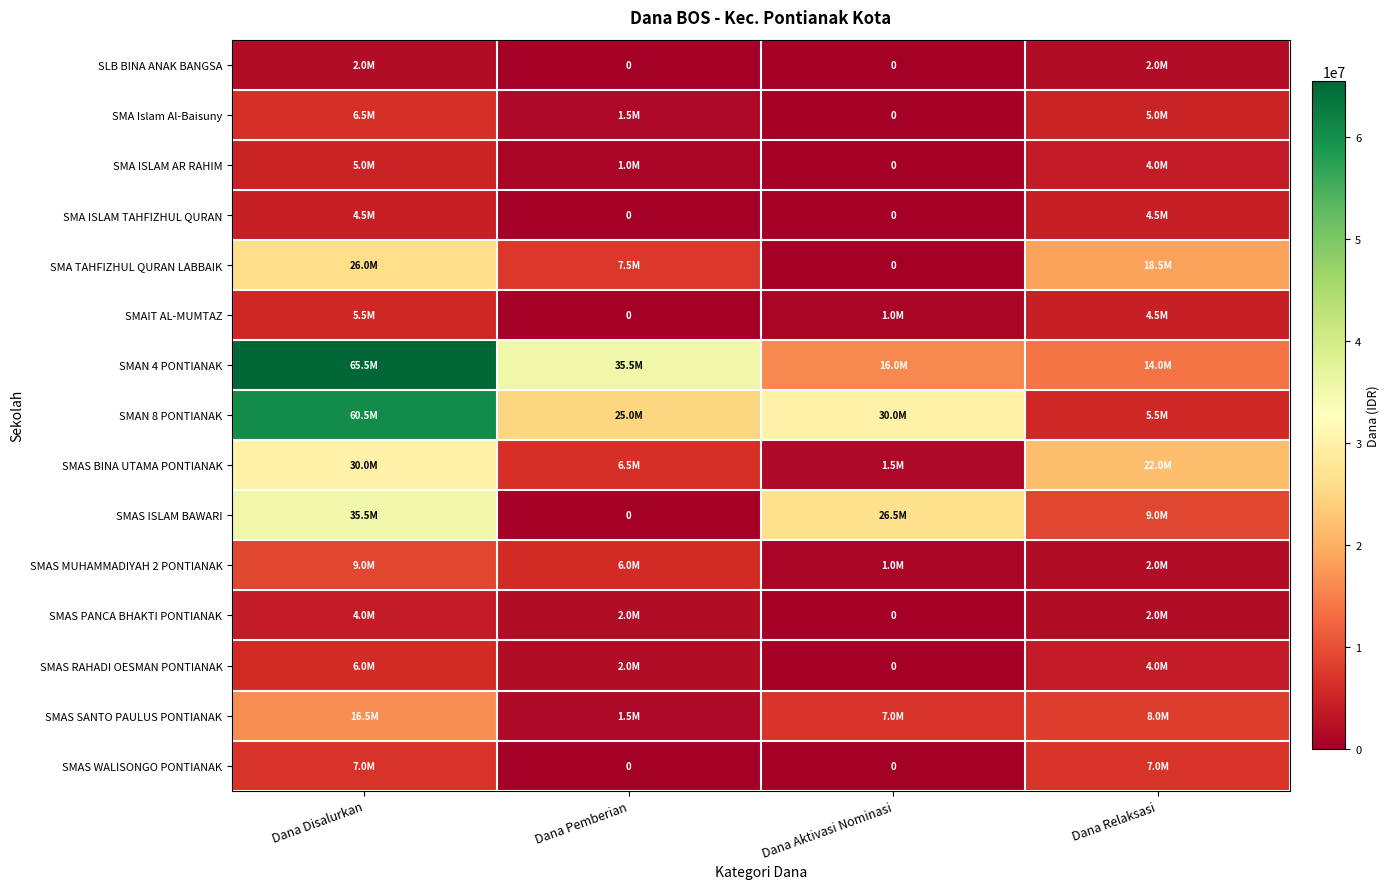

How many series are shown in this chart?

15